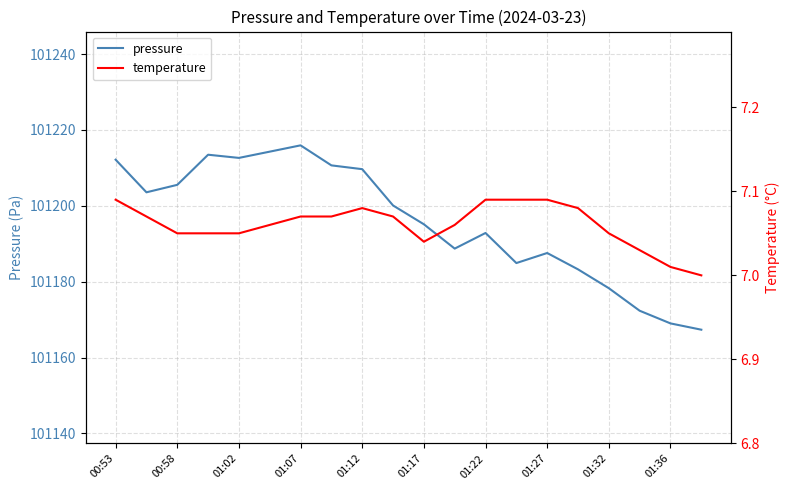

True or false: pressure has a value of 168263.5 at 00:53.

False